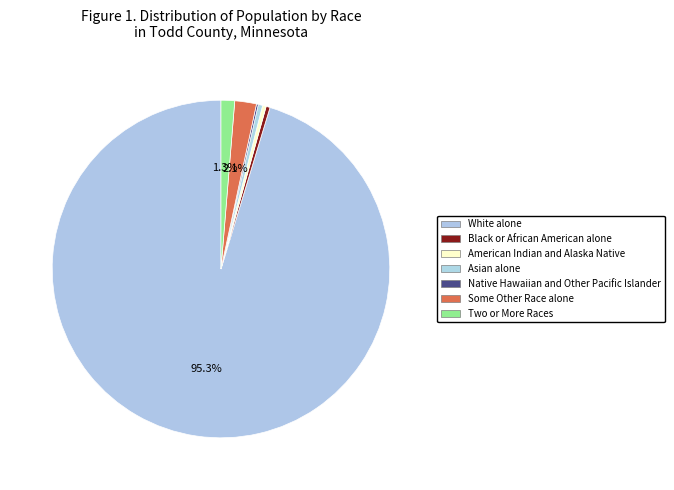

What percentage do Asian alone and Two or More Races together represent?

1.7%